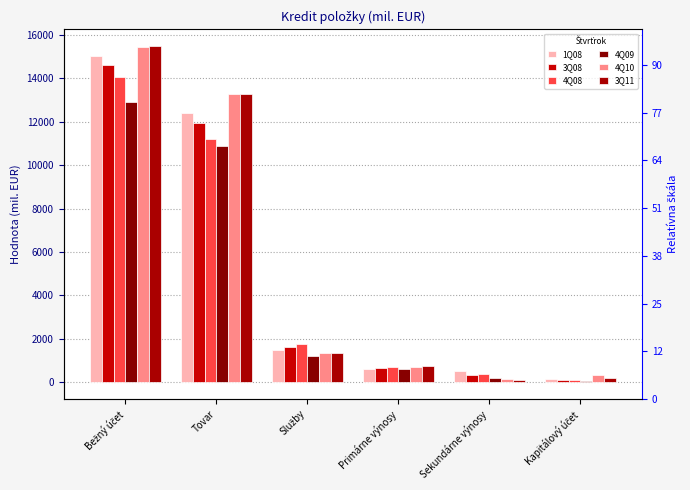

What is the value of the 1Q08 bar at the 1st from the left?

15038.6